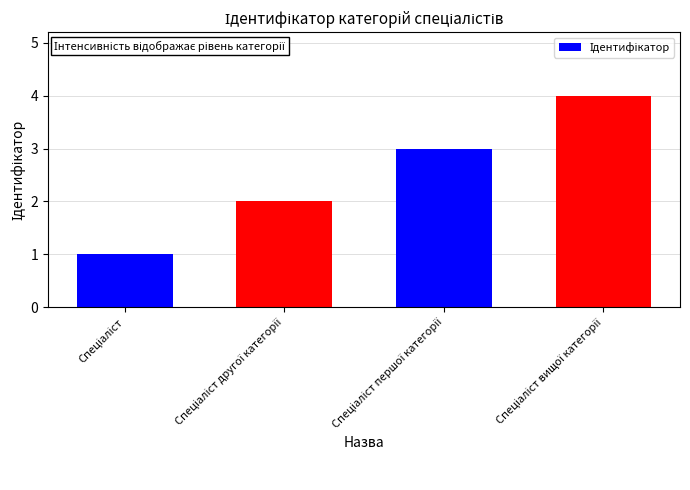

What is the difference between the maximum and minimum values?

3